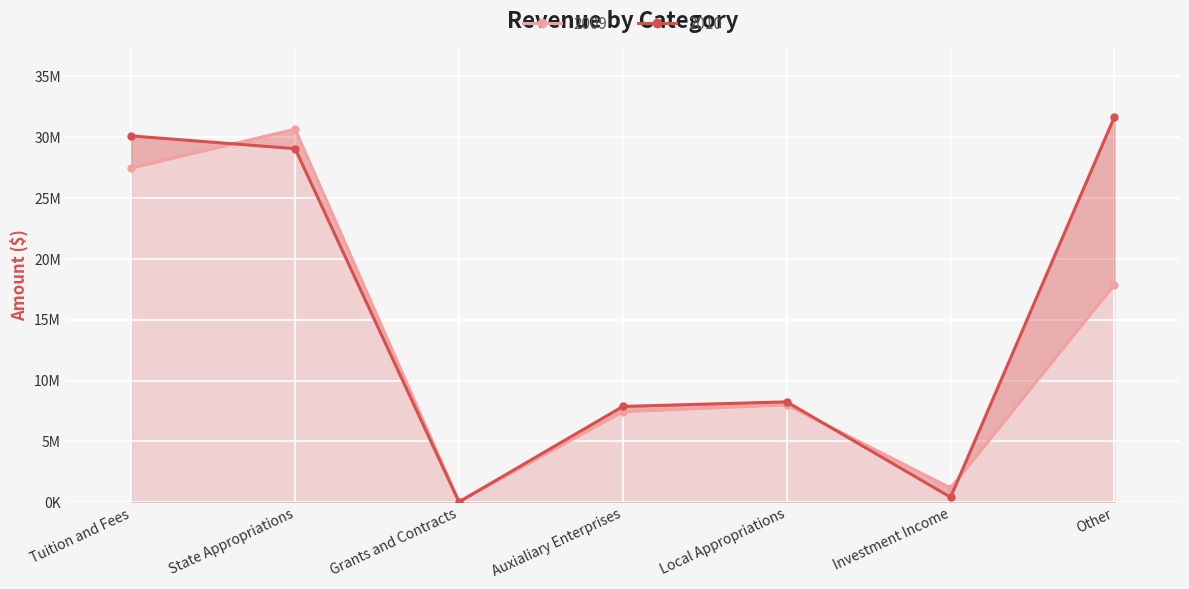

In 2010, how many points are lower than both neighbors (excluding endpoints)?

2